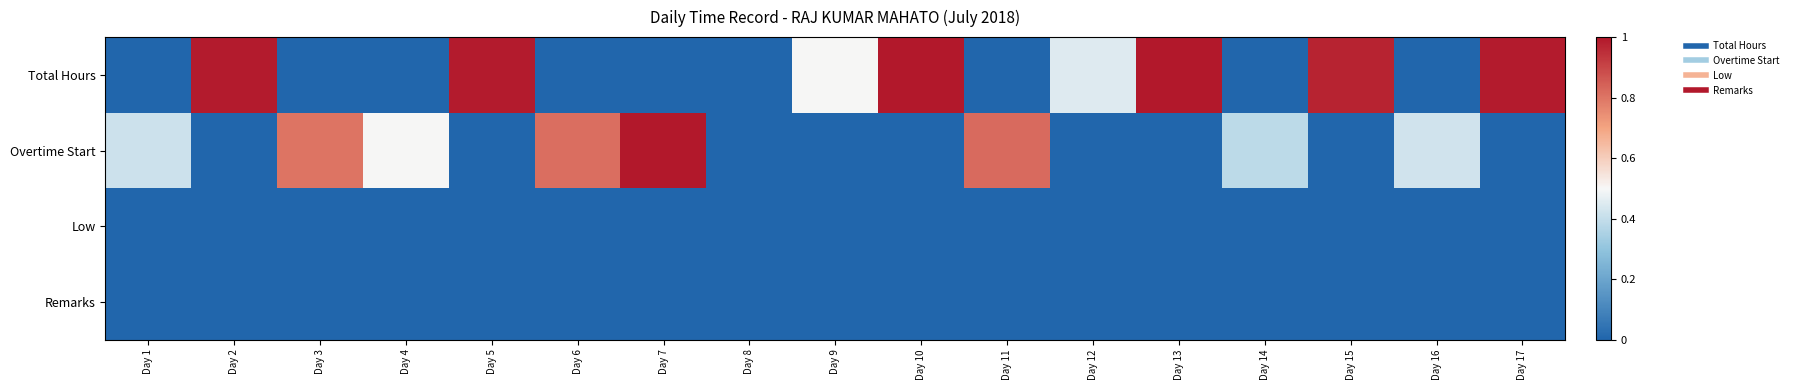

What is the spread (max minus min) of values at Day 10?

1.0